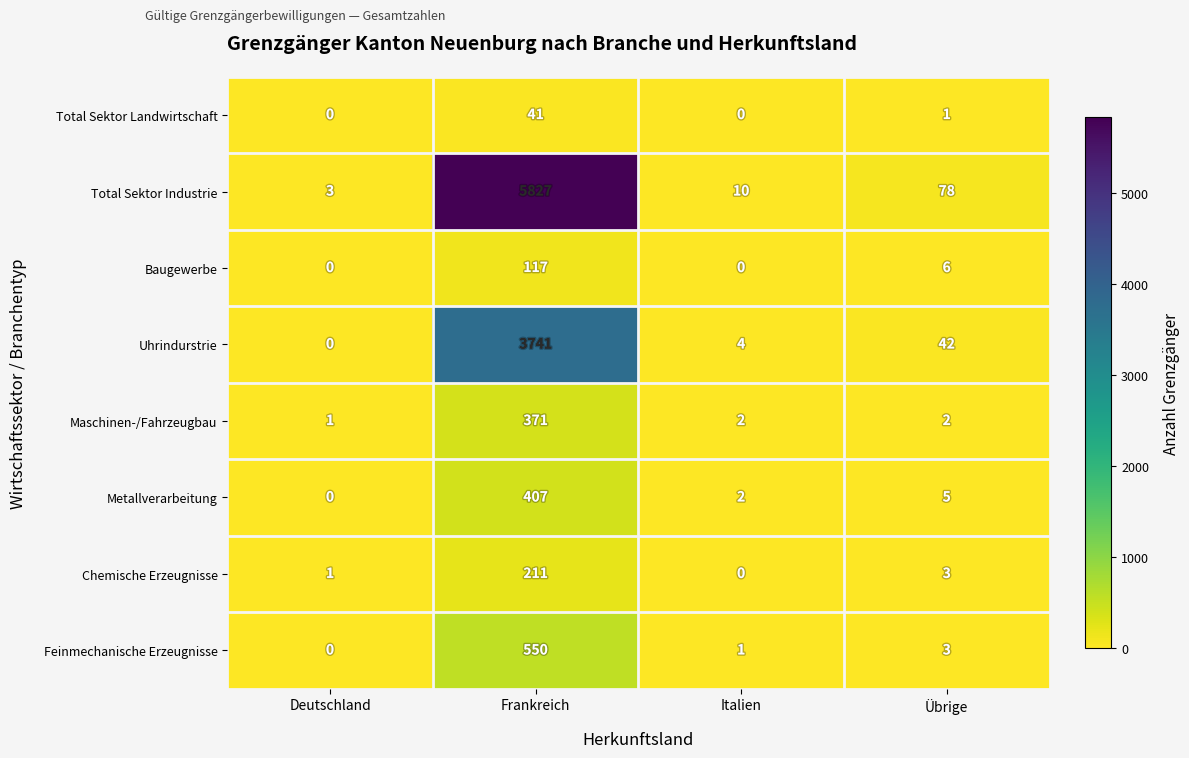

List the labels in order of Feinmechanische Erzeugnisse value, largest first.

Frankreich, Übrige, Italien, Deutschland